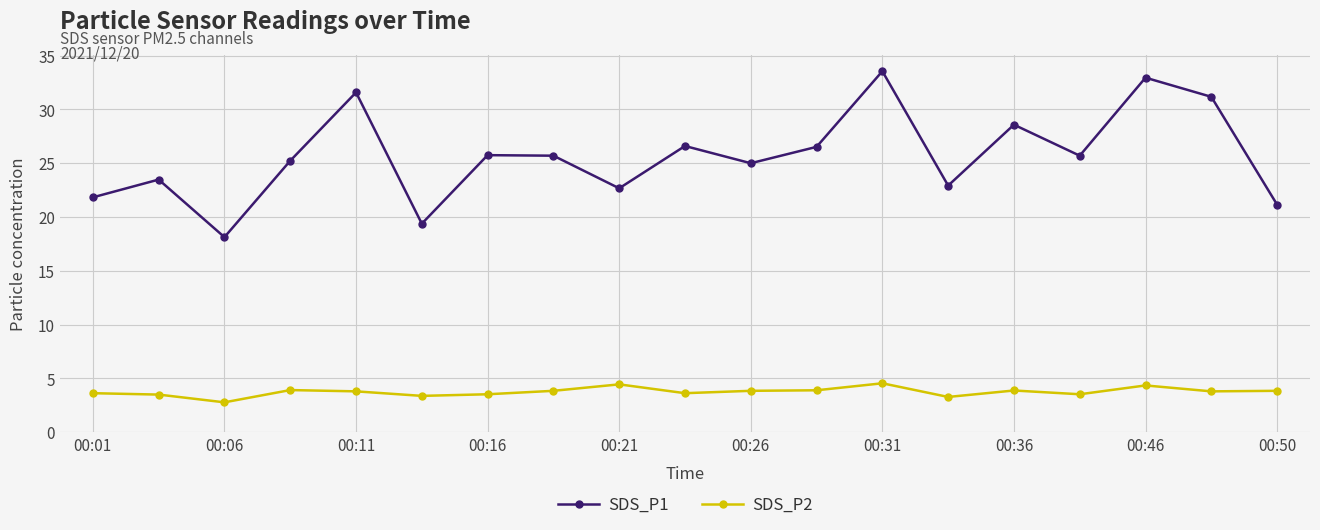

What is the average value of the SDS_P1 series?

25.7